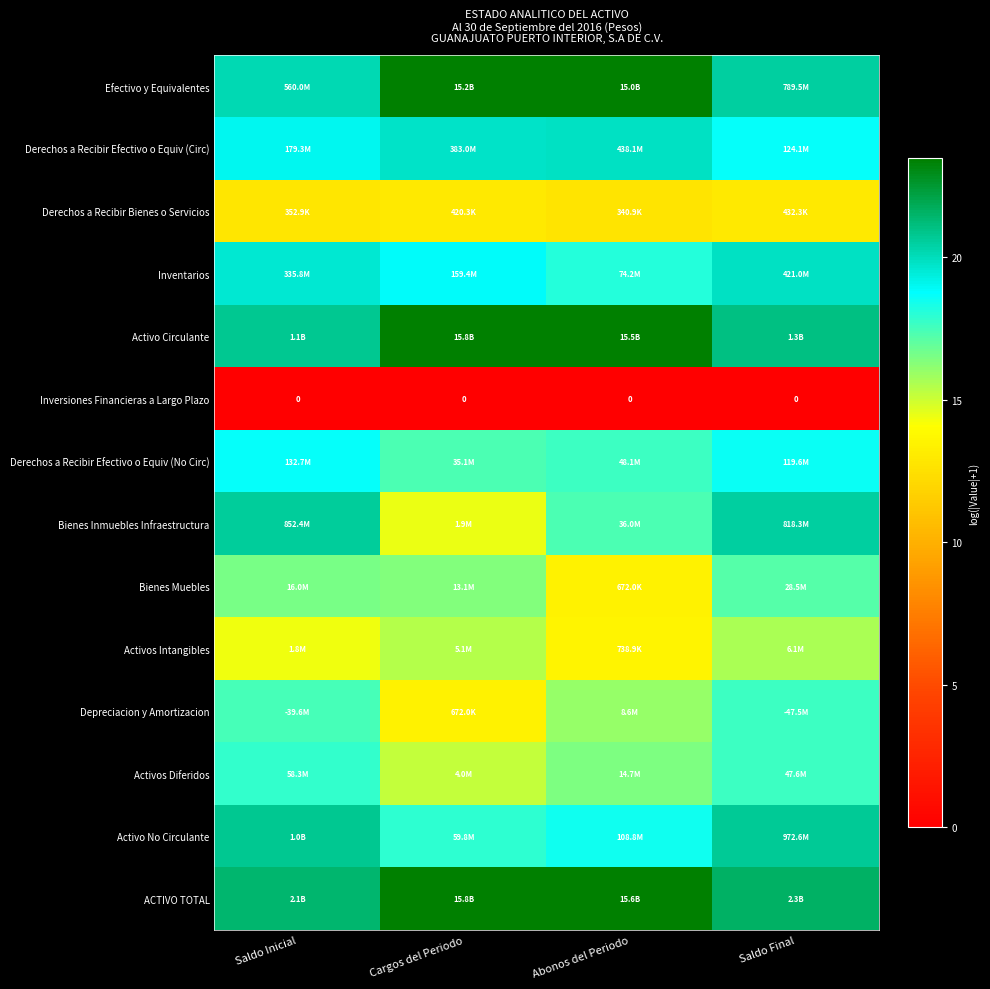

At Saldo Final, list the series in order from largest to smallest.

ACTIVO TOTAL, Activo Circulante, Activo No Circulante, Bienes Inmuebles Infraestructura, Efectivo y Equivalentes, Inventarios, Derechos a Recibir Efectivo o Equiv (Circ), Derechos a Recibir Efectivo o Equiv (No Circ), Activos Diferidos, Depreciacion y Amortizacion, Bienes Muebles, Activos Intangibles, Derechos a Recibir Bienes o Servicios, Inversiones Financieras a Largo Plazo